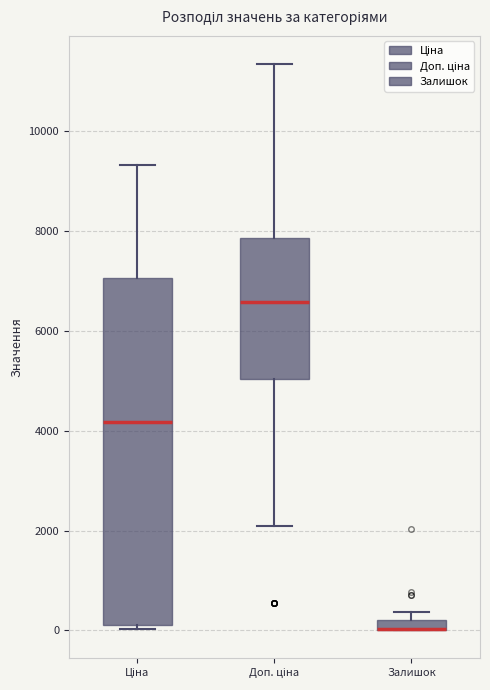

Where is the upper edge of the box for Ціна on the y-axis? The values are not printed on the chart, so give them approximately, as read against the axis.

7000